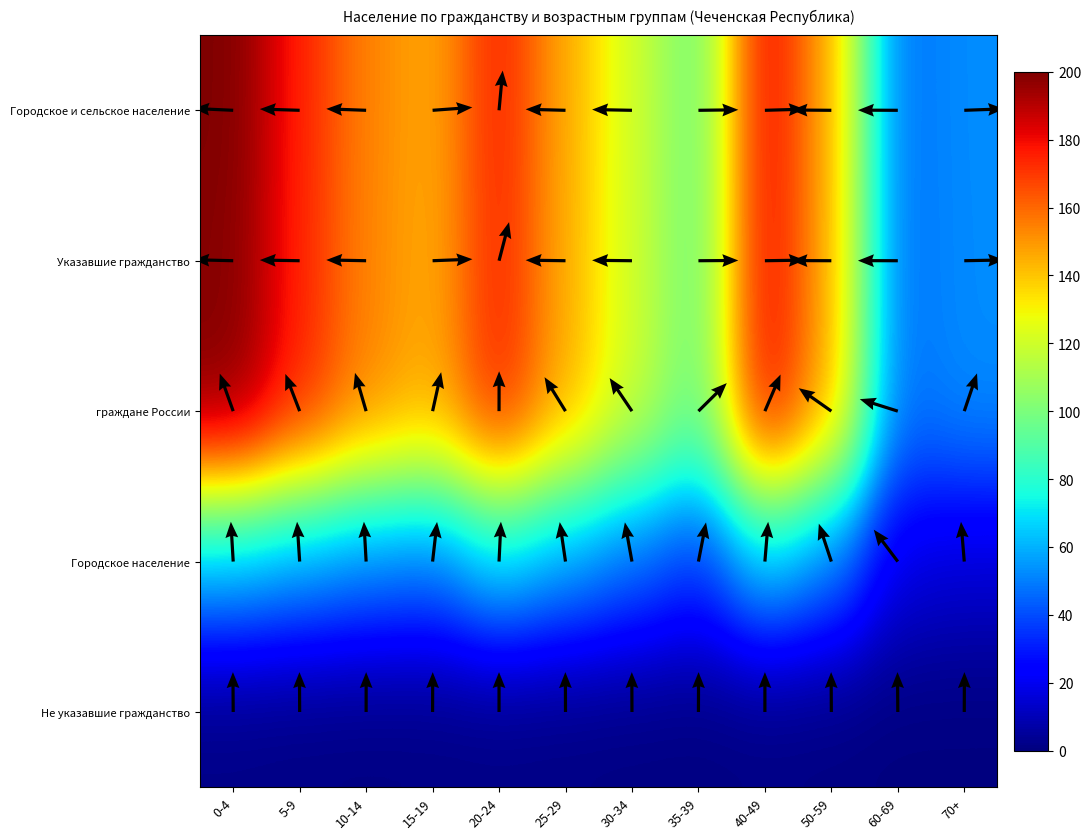

What is the lowest value of the Указавшие гражданство series?

46.3